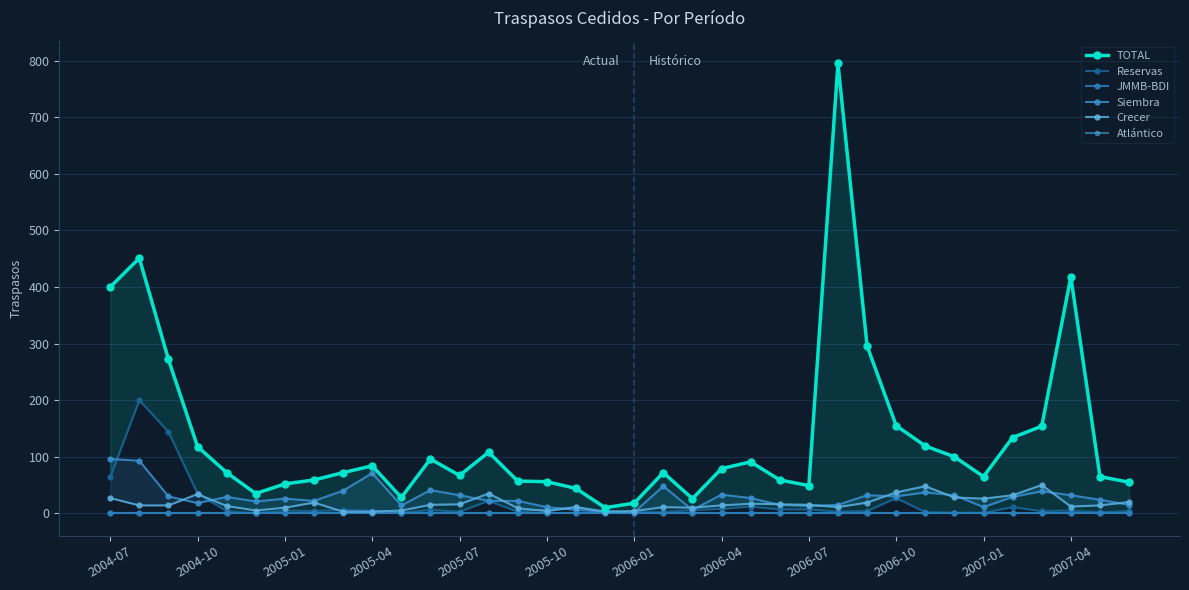

At how many categories does at least one series exceed 617?

1